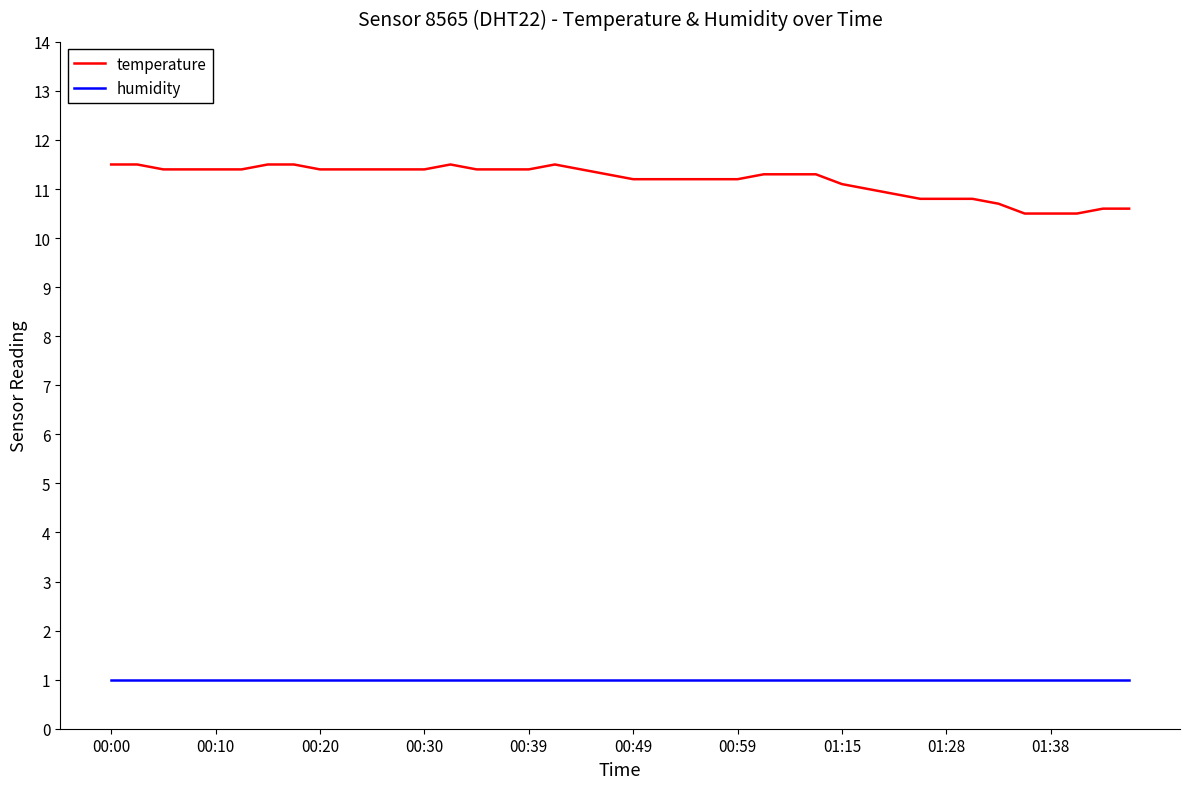

Which series has the largest total across all categories?

temperature